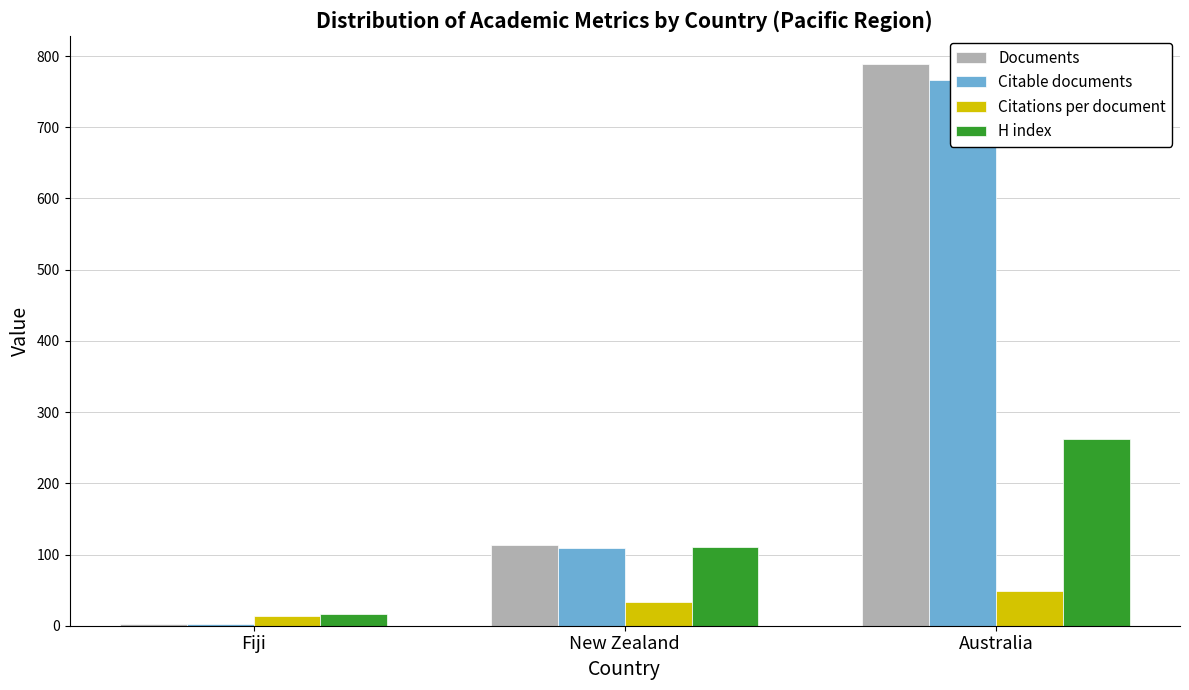

At how many categories does at least one series exceed 723?

1